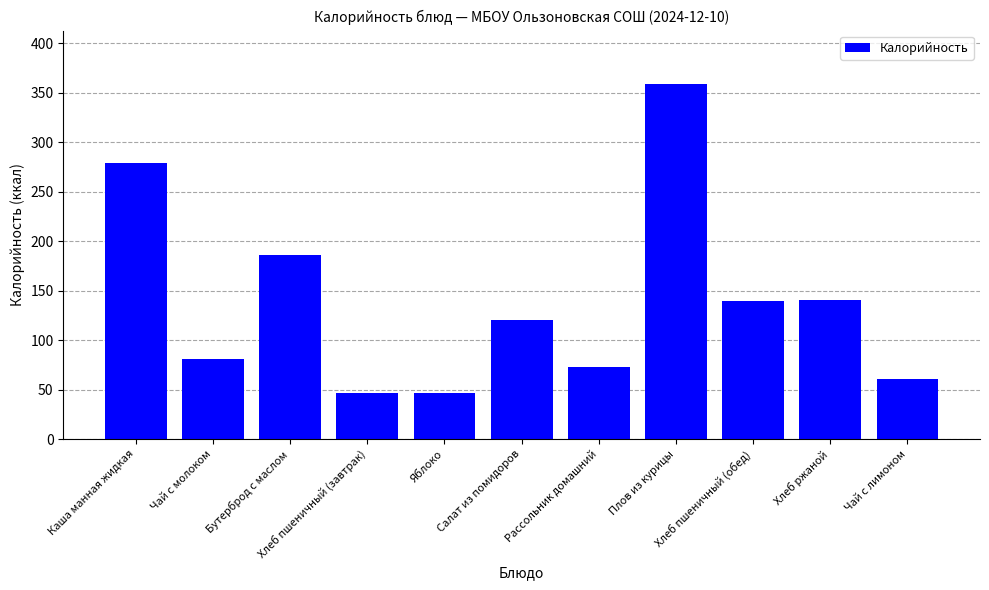

What is the value of the 8th bar from the left?

359.0